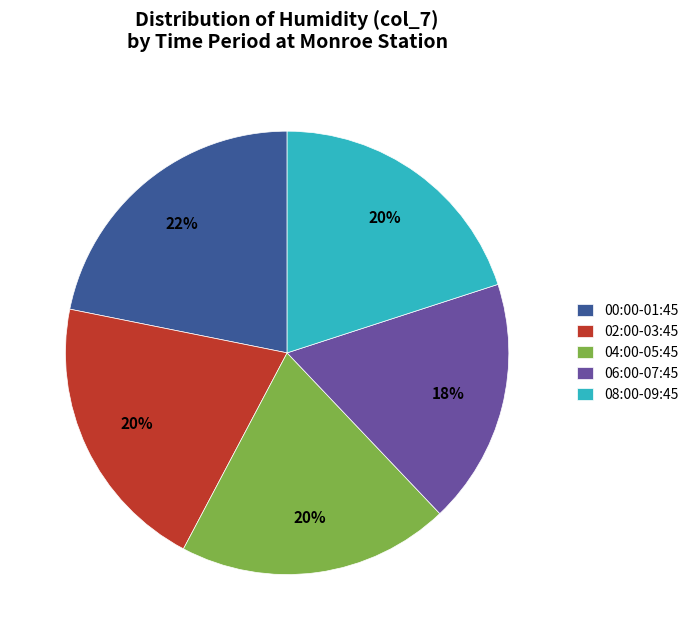

To the nearest percent, what is the difference between the 00:00-01:45 and 08:00-09:45 slice percentages?

2%